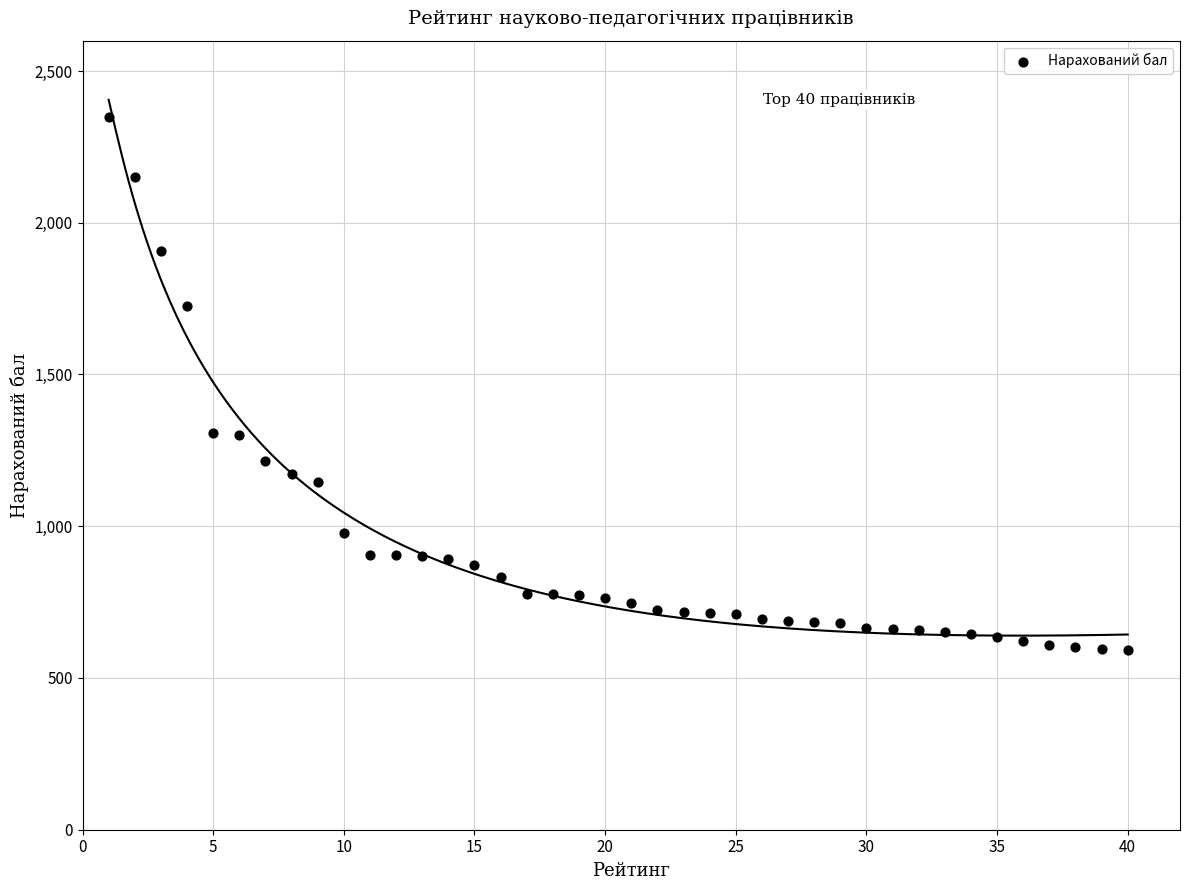

What is the range of Y values (max minus min)?

1756